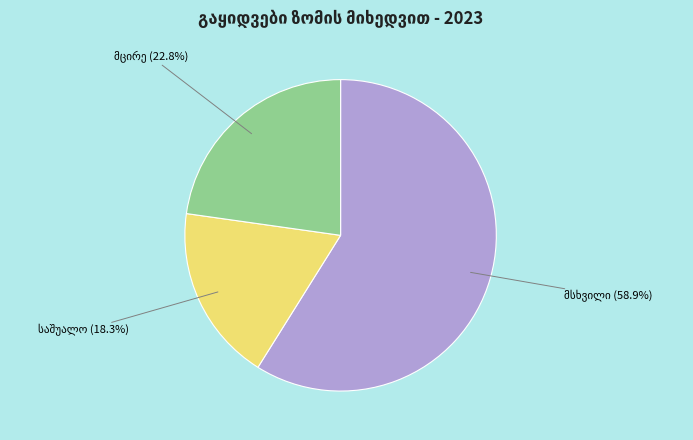

Is there any slice that represents more than half of the pie?

Yes